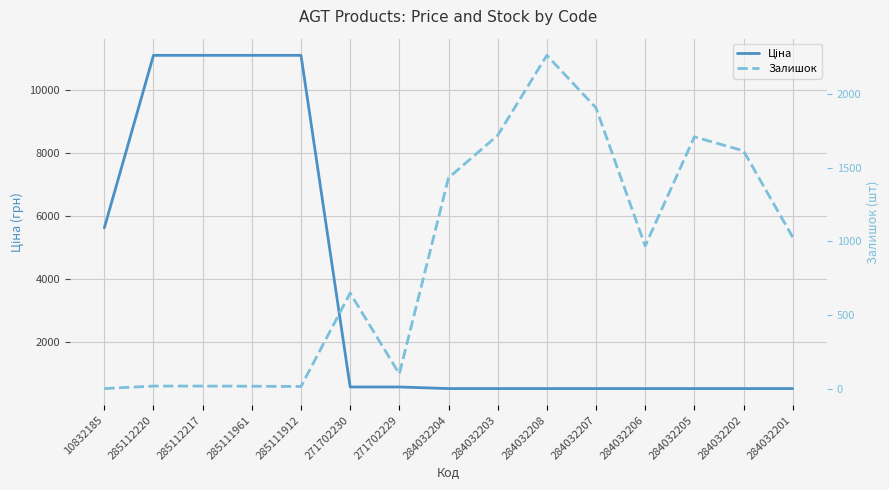

What is the sum of all Ціна values?

55545.6